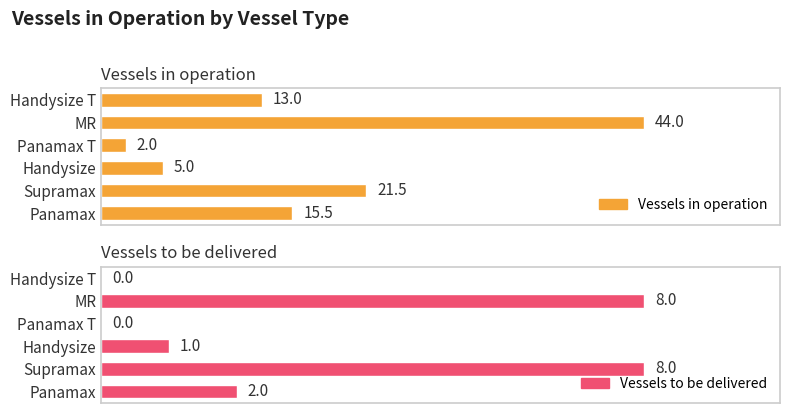

What is the value of the Vessels to be delivered bar at the 5th from the left?

8.0